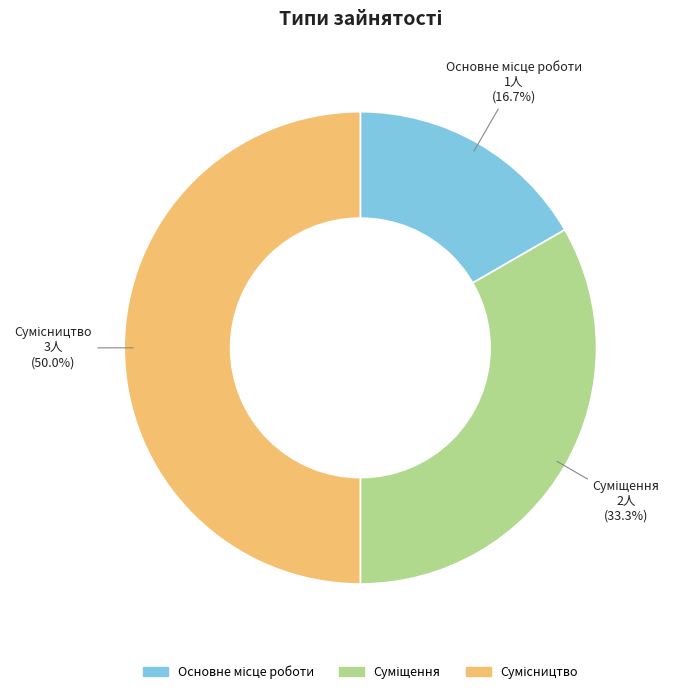

To the nearest percent, what percentage of the pie is Сумісництво?

50%